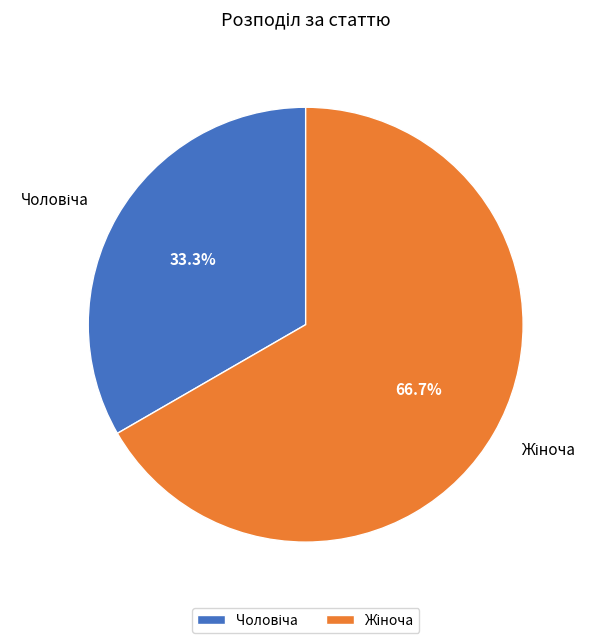

Is there a majority slice in this chart?

Yes